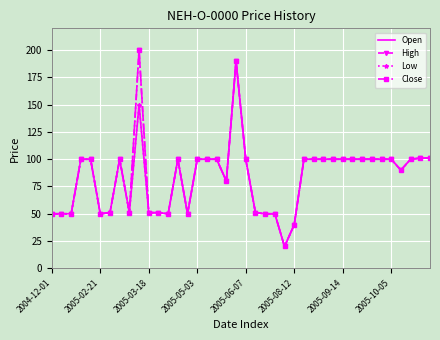

True or false: Close and Low intersect in this chart.

False